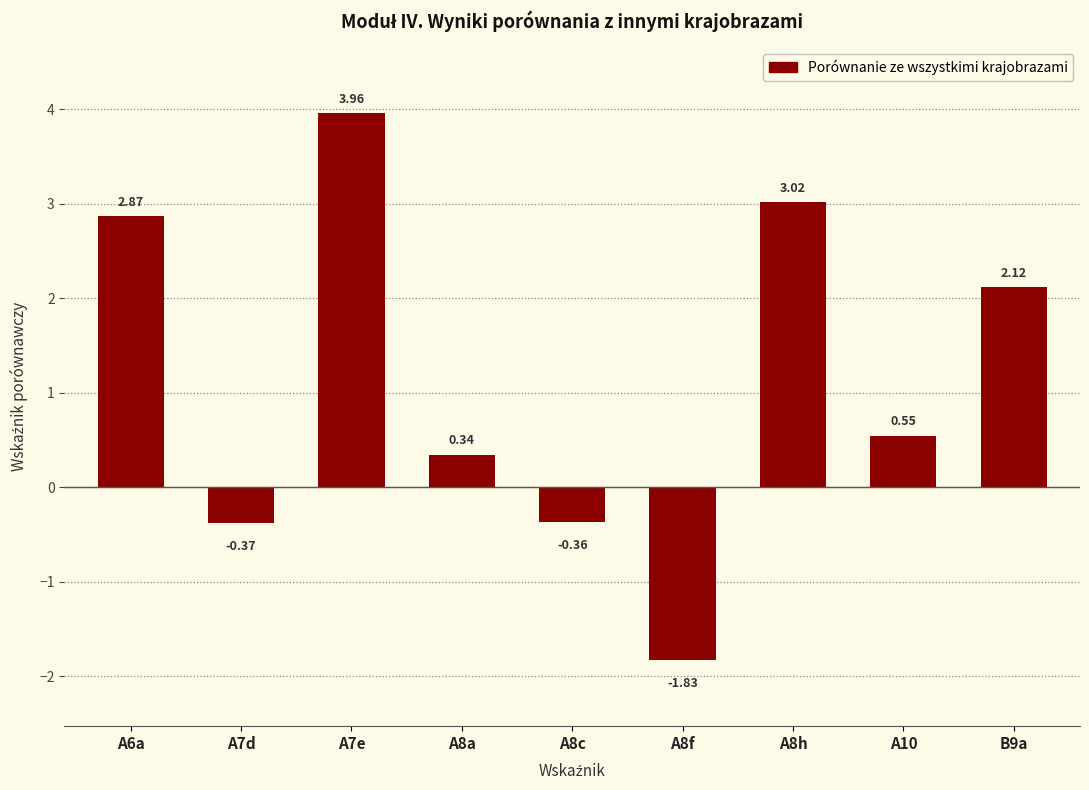

List the labels in order of value, smallest first.

A8f, A7d, A8c, A8a, A10, B9a, A6a, A8h, A7e